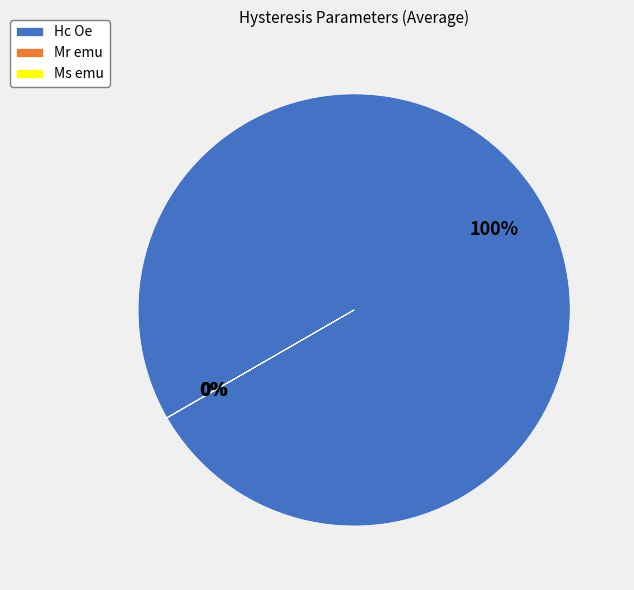

To the nearest percent, what is the average slice percentage?

33%